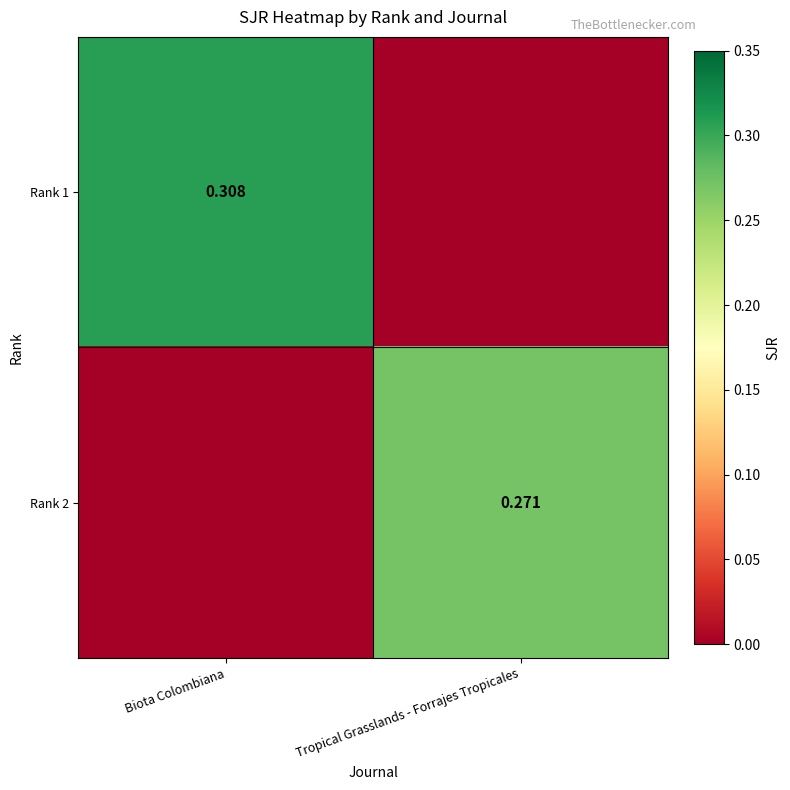

The Rank 2 series shows 0.1 at Tropical Grasslands - Forrajes Tropicales. True or false?

False